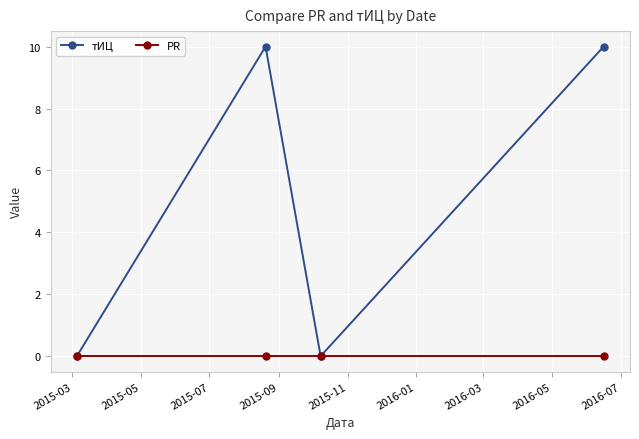

How many interior local peaks does the тИЦ series have?

1